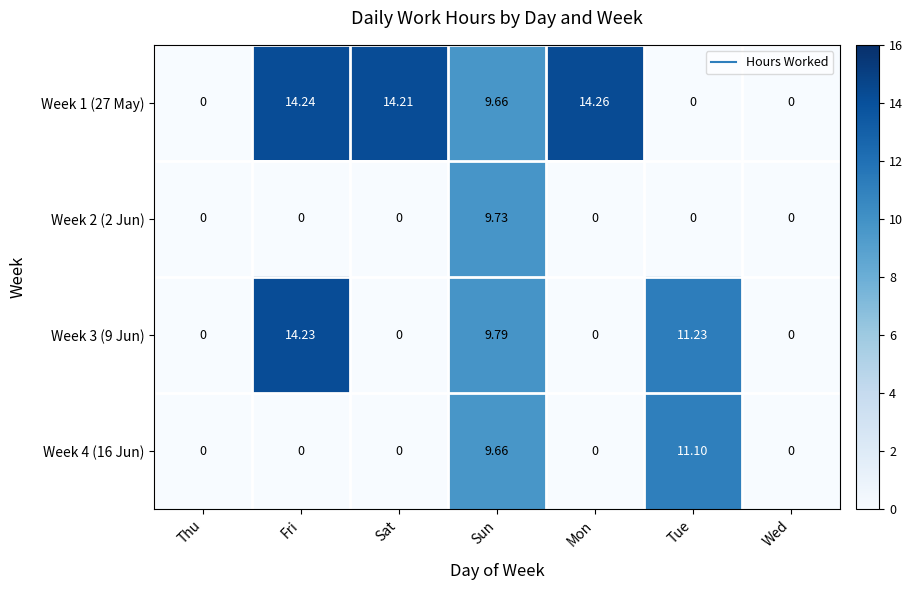

At which category is the sum across all series the highest?

Sun